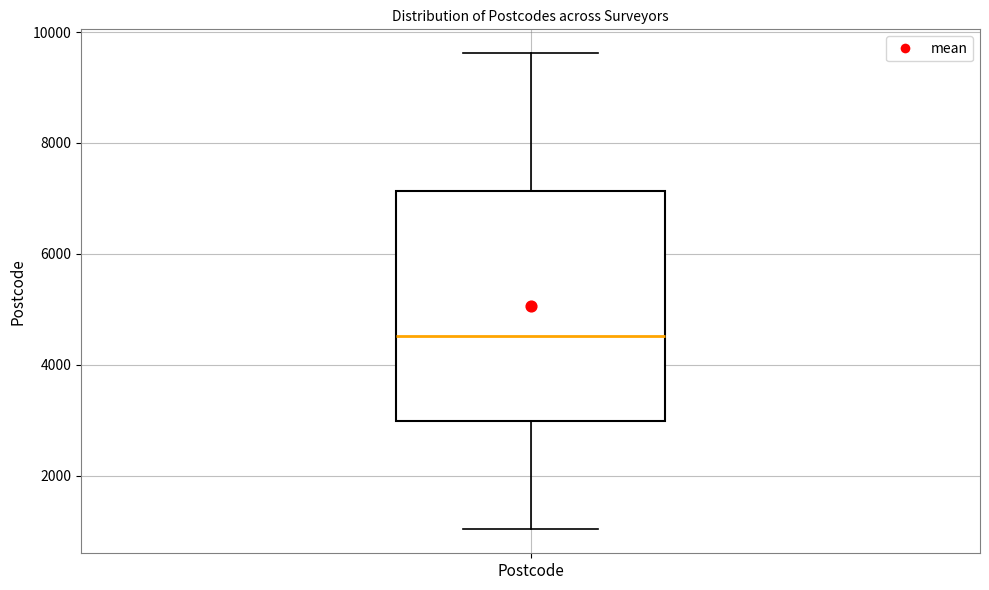

Where is the upper edge of the box for Postcode on the y-axis? The values are not printed on the chart, so give them approximately, as read against the axis.

7200